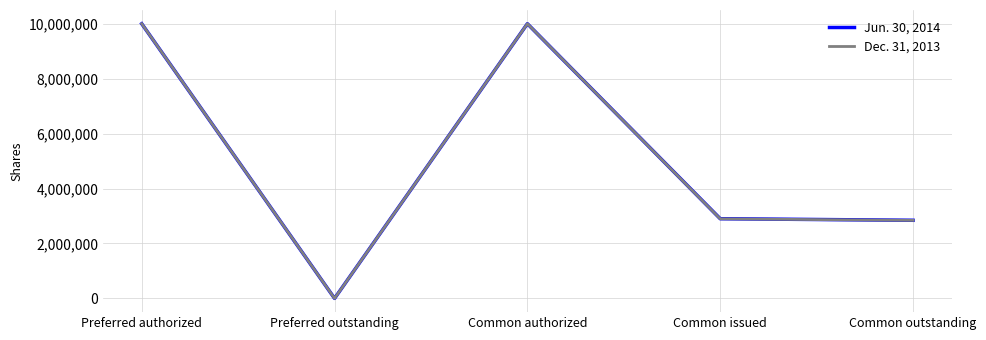

Rank the series at Common outstanding from lowest to highest value.

Dec. 31, 2013, Jun. 30, 2014